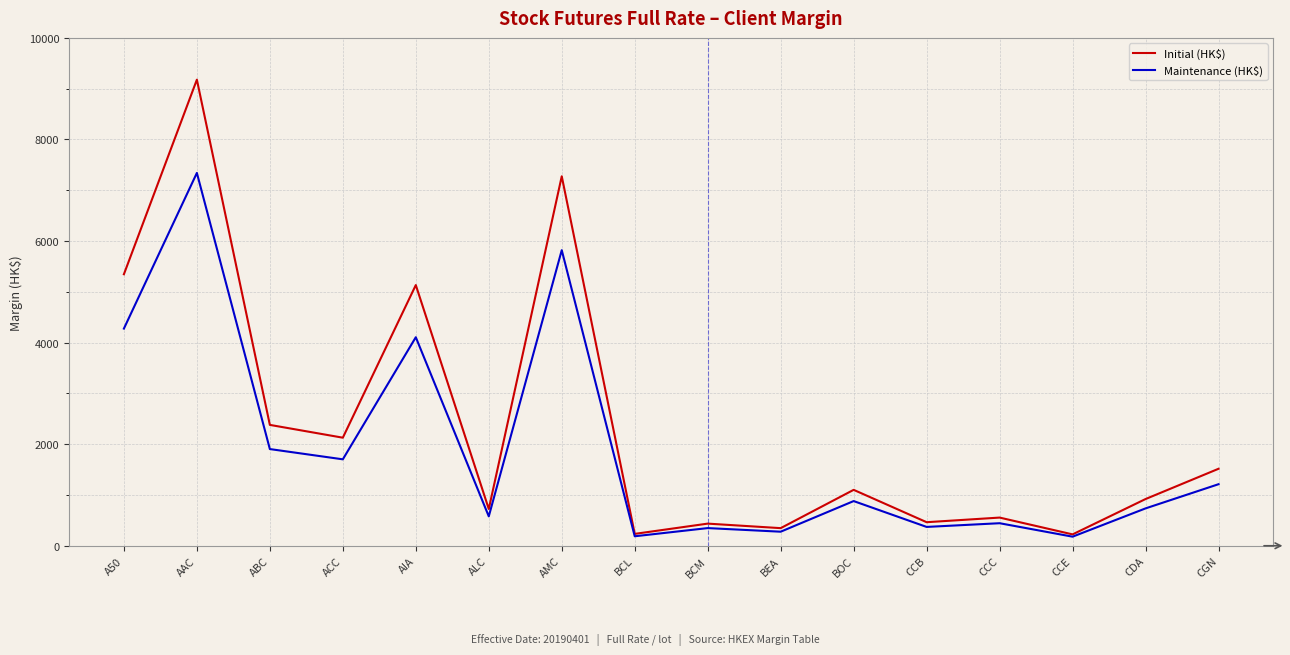

What is the approximate value of Initial (HK$) at CCC?

555